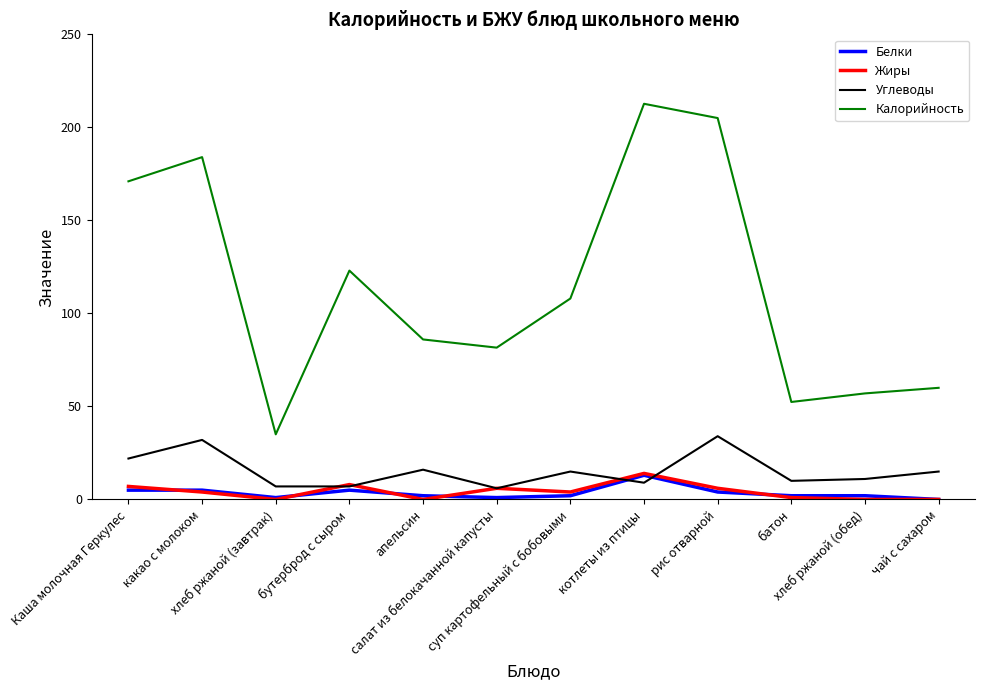

Reading left to right, what are all the values shown in this chart?

Белки: Каша молочная Геркулес=5.0	какао с молоком=5.0	хлеб ржаной (завтрак)=1.0	бутерброд с сыром=5.0	апельсин=2.0	салат из белокачанной капусты=1.0	суп картофельный с бобовыми=2.0	котлеты из птицы=13.0	рис отварной=4.0	батон=2.0	хлеб ржаной (обед)=2.0	чай с сахаром=0.0
Жиры: Каша молочная Геркулес=7.0	какао с молоком=4.0	хлеб ржаной (завтрак)=0.0	бутерброд с сыром=8.0	апельсин=0.0	салат из белокачанной капусты=6.0	суп картофельный с бобовыми=4.0	котлеты из птицы=14.0	рис отварной=6.0	батон=1.0	хлеб ржаной (обед)=0.0	чай с сахаром=0.0
Углеводы: Каша молочная Геркулес=22.0	какао с молоком=32.0	хлеб ржаной (завтрак)=7.0	бутерброд с сыром=7.0	апельсин=16.0	салат из белокачанной капусты=6.0	суп картофельный с бобовыми=15.0	котлеты из птицы=9.0	рис отварной=34.0	батон=10.0	хлеб ржаной (обед)=11.0	чай с сахаром=15.0
Калорийность: Каша молочная Геркулес=171.0	какао с молоком=184.0	хлеб ржаной (завтрак)=35.0	бутерброд с сыром=123.0	апельсин=86.0	салат из белокачанной капусты=81.6	суп картофельный с бобовыми=108.0	котлеты из птицы=212.7	рис отварной=205.0	батон=52.4	хлеб ржаной (обед)=57.0	чай с сахаром=60.0